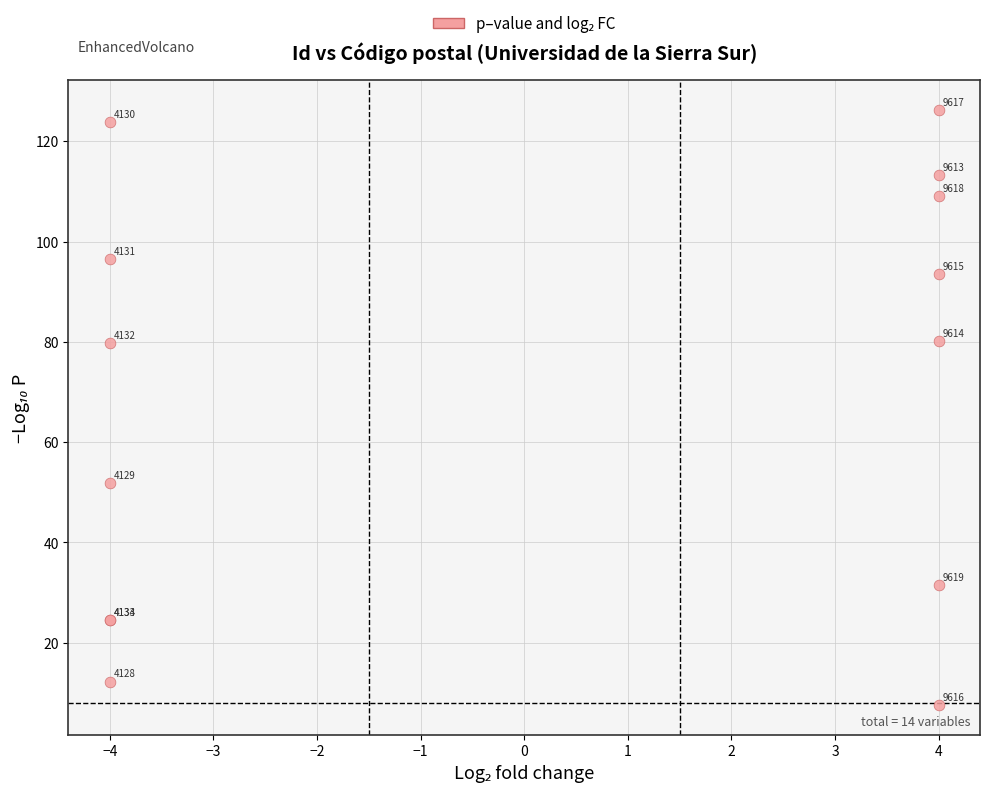

What Y value in the scatter plot is closest to 66?

79.8